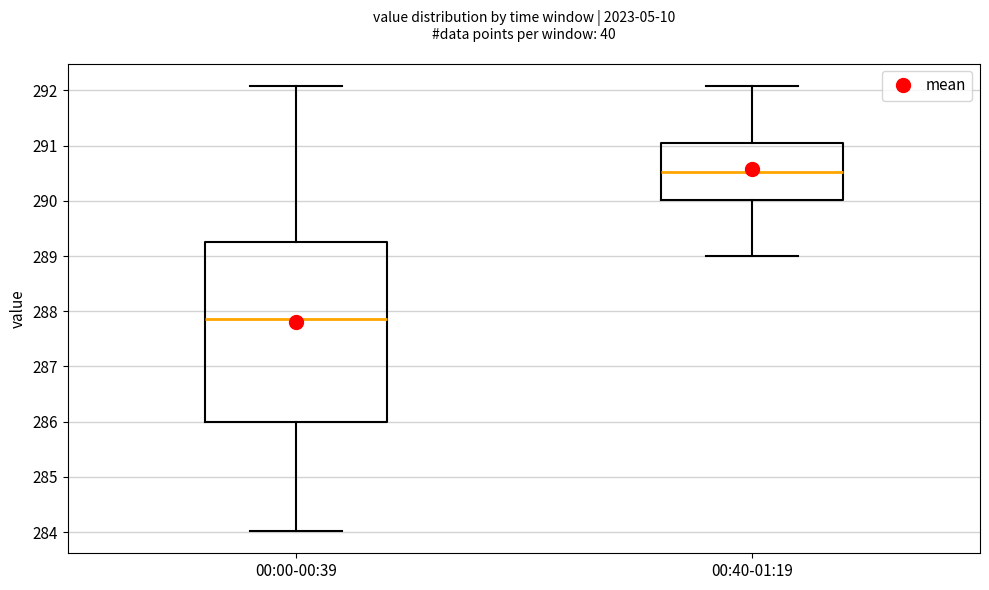

Reading left to right, transcribe this box plot: for each box, give where its median line is, the range the box spans, and where its two whiskers end, as read against the y-axis. The values are not printed on the chart, so give them approximately, as read against the axis.

00:00-00:39: median 287.9, box 286.0 to 289.3, whiskers 284.0 to 292.1
00:40-01:19: median 290.5, box 290.0 to 291.0, whiskers 289.0 to 292.1